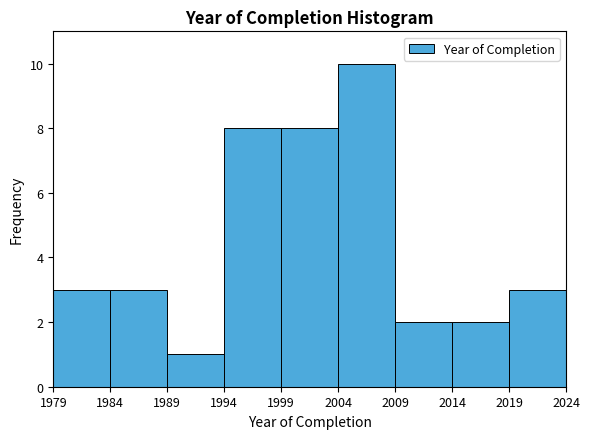

What is the height of the bar covering 1989 to 1994 on the x-axis? The values are not printed on the chart, so give them approximately, as read against the axis.

1